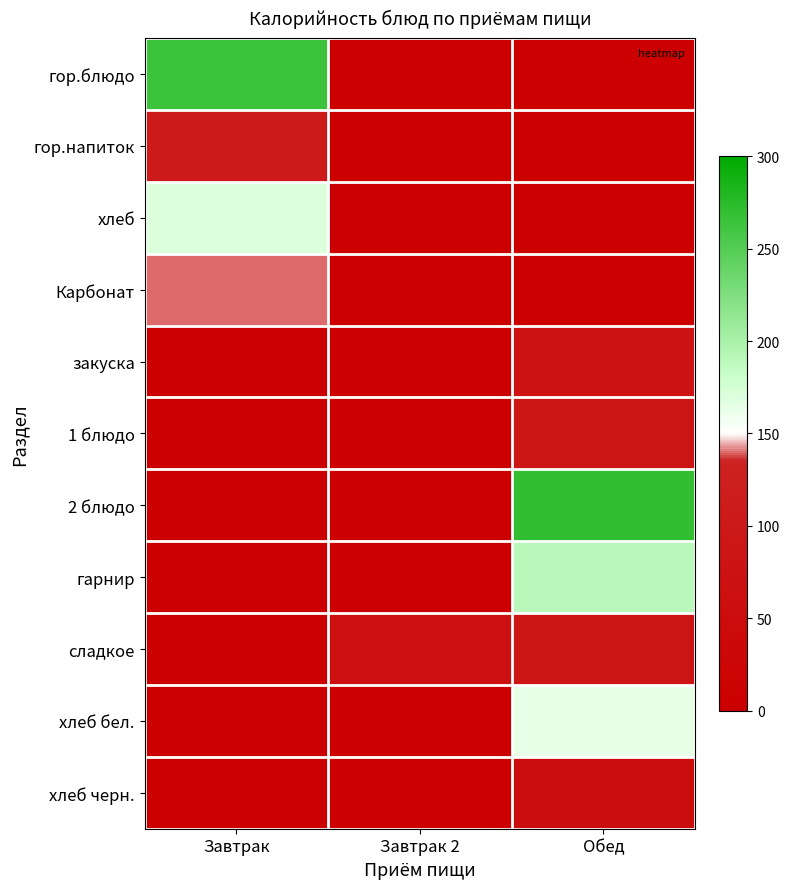

Reading right to left, transcribe all the data shown in this chart.

гор.блюдо: Обед=0.0	Завтрак 2=0.0	Завтрак=264.5
гор.напиток: Обед=0.0	Завтрак 2=0.0	Завтрак=101.0
хлеб: Обед=0.0	Завтрак 2=0.0	Завтрак=171.0
Карбонат: Обед=0.0	Завтрак 2=0.0	Завтрак=140.0
закуска: Обед=74.0	Завтрак 2=0.0	Завтрак=0.0
1 блюдо: Обед=90.0	Завтрак 2=0.0	Завтрак=0.0
2 блюдо: Обед=270.0	Завтрак 2=0.0	Завтрак=0.0
гарнир: Обед=190.9	Завтрак 2=0.0	Завтрак=0.0
сладкое: Обед=88.0	Завтрак 2=62.0	Завтрак=0.0
хлеб бел.: Обед=165.0	Завтрак 2=0.0	Завтрак=0.0
хлеб черн.: Обед=54.0	Завтрак 2=0.0	Завтрак=0.0